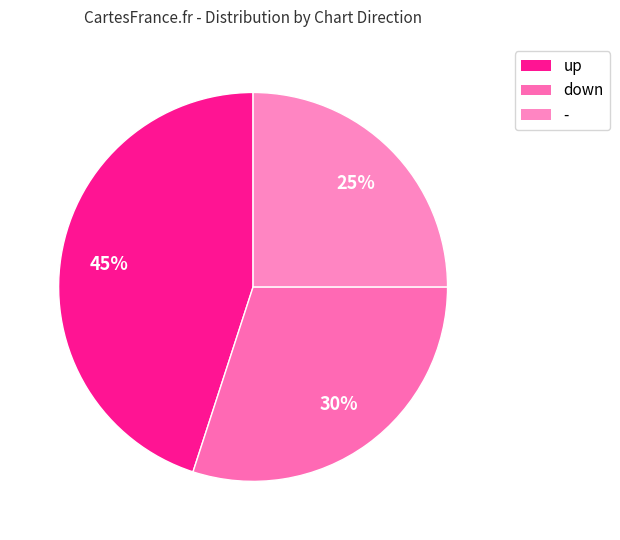

Count the number of slices in the pie.

3